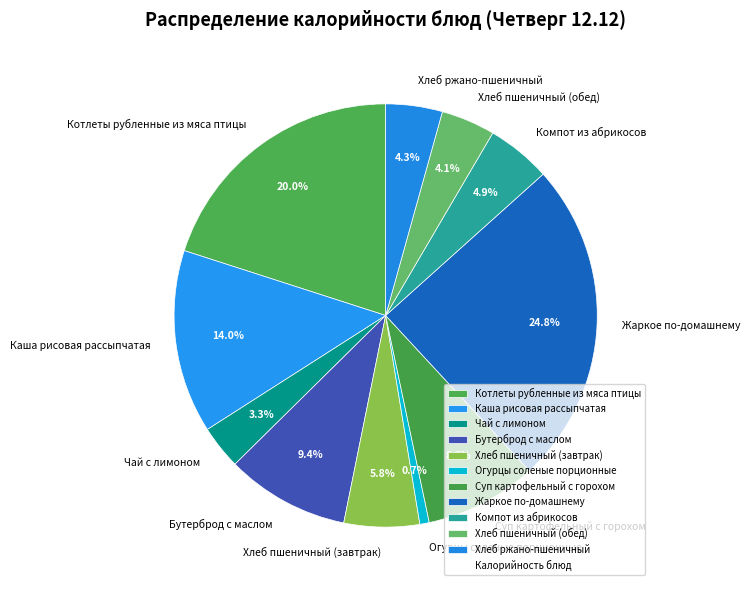

What is the ratio of the value at Хлеб ржано-пшеничный to the value at Котлеты рубленные из мяса птицы?

0.2